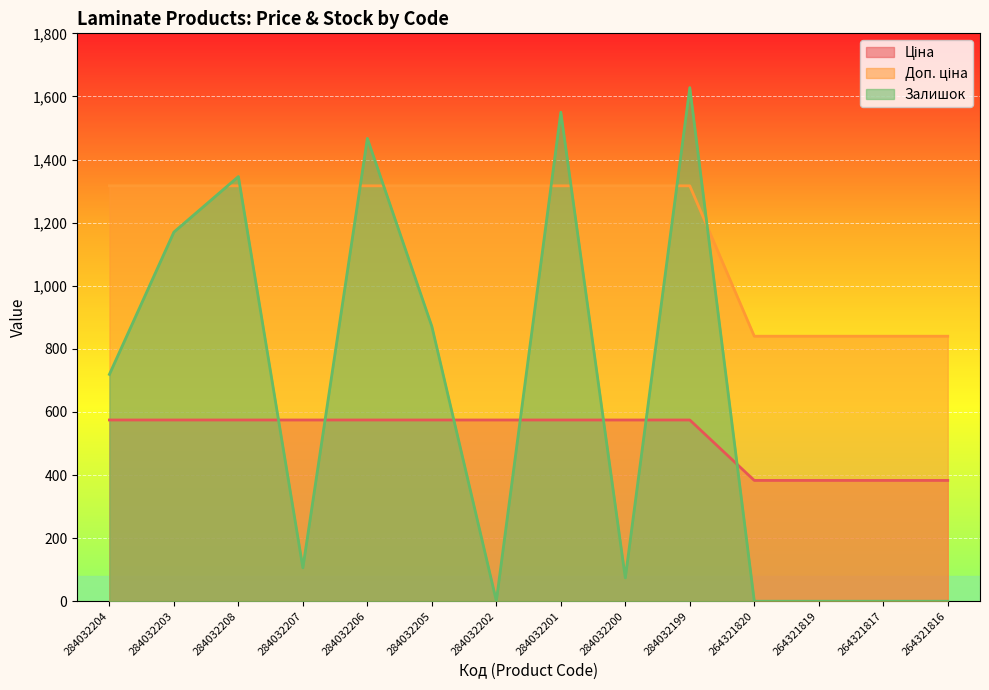

Which series changed the most between 284032203 and 284032199?

Залишок